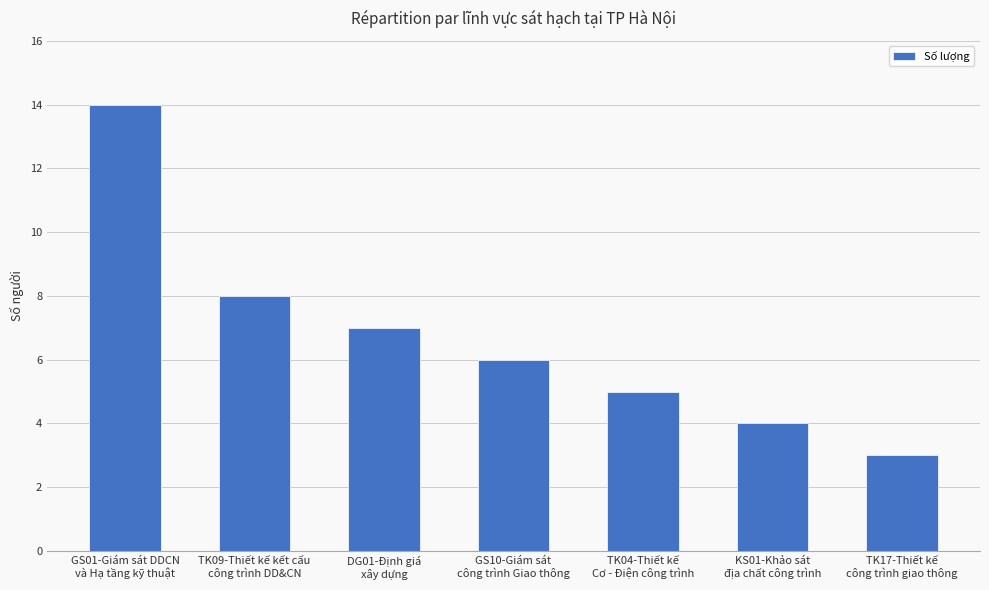

At which label is the value closest to 8?

TK09-Thiết kế kết cấu
công trình DD&CN